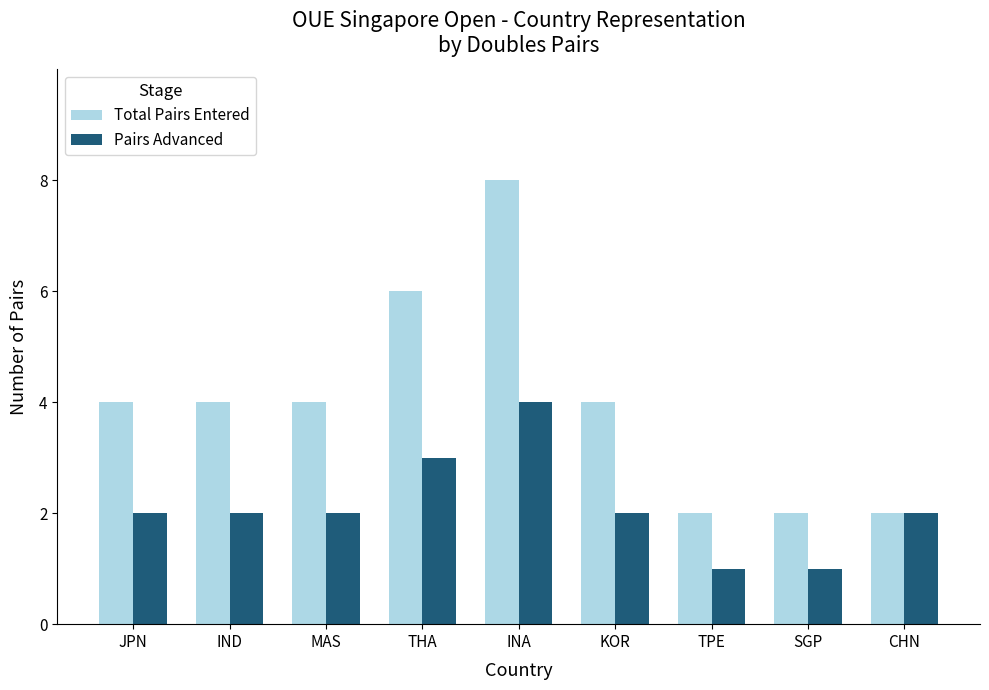

Read the Total Pairs Entered value at THA.

6